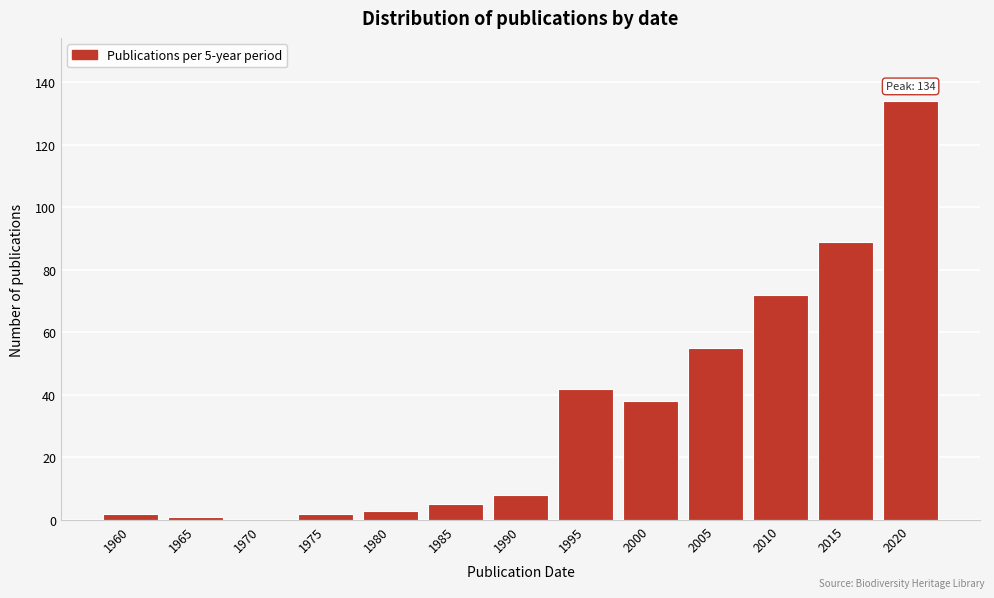

Reading left to right, extract all data points from this chart.

1960=2	1965=1	1970=0	1975=2	1980=3	1985=5	1990=8	1995=42	2000=38	2005=55	2010=72	2015=89	2020=134